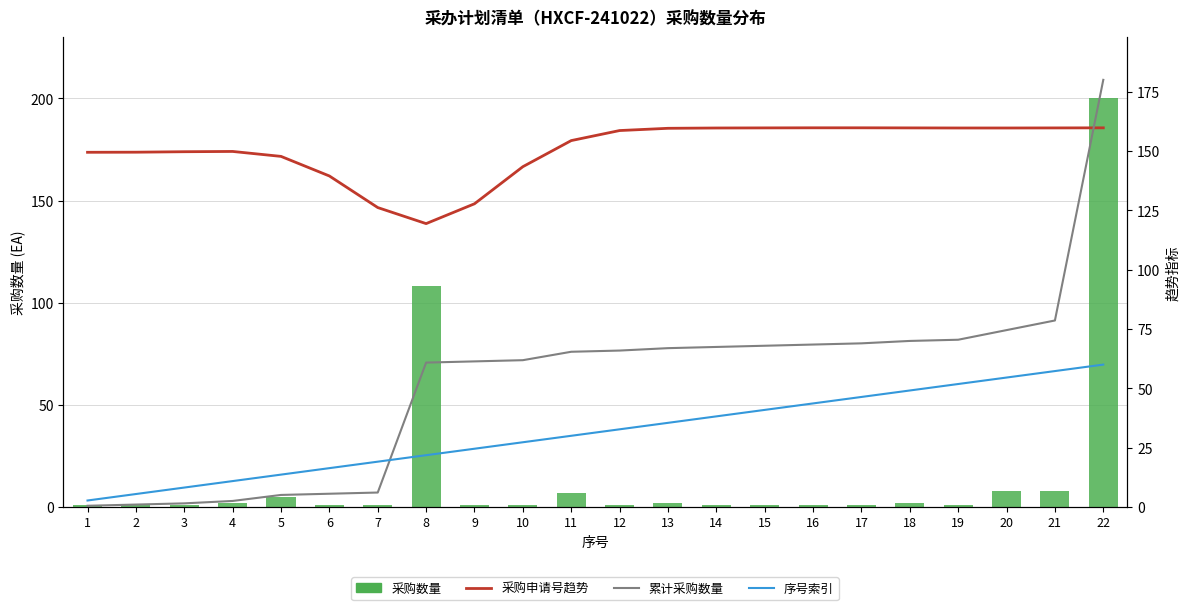

Reading left to right, transcribe all the data shown in this chart.

采购数量: 1=1.0	2=1.0	3=1.0	4=2.0	5=5.0	6=1.0	7=1.0	8=108.0	9=1.0	10=1.0	11=7.0	12=1.0	13=2.0	14=1.0	15=1.0	16=1.0	17=1.0	18=2.0	19=1.0	20=8.0	21=8.0	22=200.0
采购申请号趋势: 1=149.5	2=149.5	3=149.7	4=149.8	5=147.7	6=139.5	7=126.2	8=119.4	9=127.8	10=143.4	11=154.4	12=158.6	13=159.6	14=159.7	15=159.8	16=159.8	17=159.8	18=159.8	19=159.7	20=159.7	21=159.7	22=159.8
累计采购数量: 1=0.5	2=1.0	3=1.5	4=2.5	5=5.1	6=5.6	7=6.1	8=60.8	9=61.4	10=61.9	11=65.4	12=65.9	13=66.9	14=67.4	15=67.9	16=68.5	17=69.0	18=70.0	19=70.5	20=74.5	21=78.6	22=180.0
序号索引: 1=2.7	2=5.5	3=8.2	4=10.9	5=13.6	6=16.4	7=19.1	8=21.8	9=24.5	10=27.3	11=30.0	12=32.7	13=35.5	14=38.2	15=40.9	16=43.6	17=46.4	18=49.1	19=51.8	20=54.5	21=57.3	22=60.0